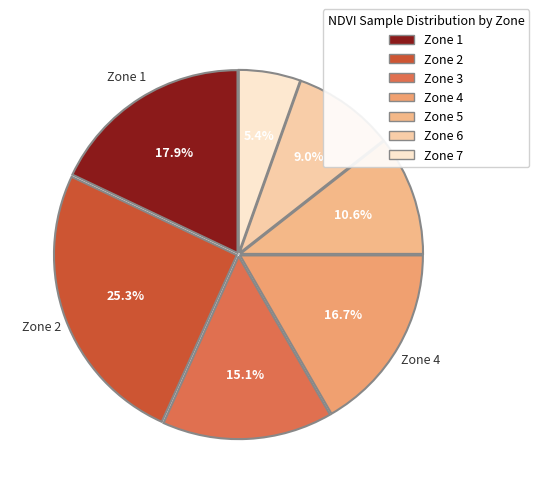

Which category has the smallest portion of the pie?

Zone 7